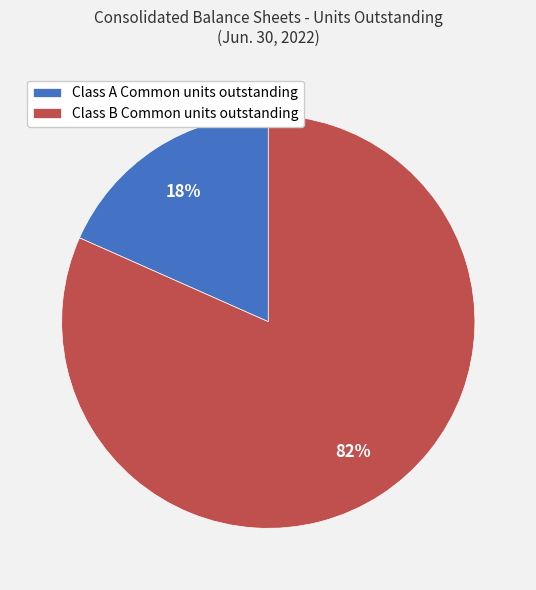

Is it true that Class A Common units outstanding is 33% of the pie?

False